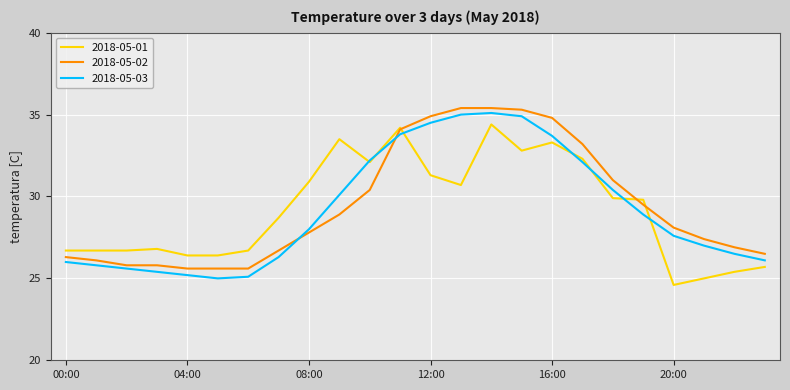

Does the chart display data point markers on the line(s)?

No